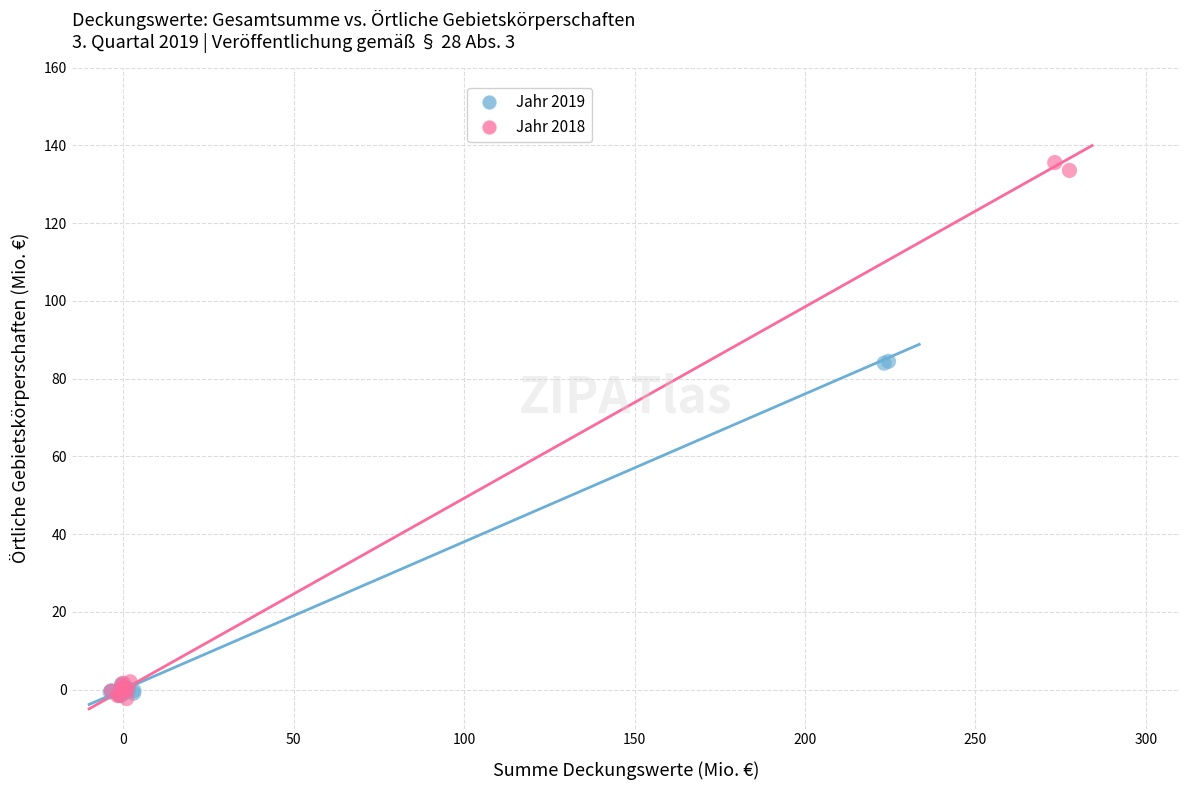

What are all the series names shown in the legend?

Jahr 2019, Jahr 2018